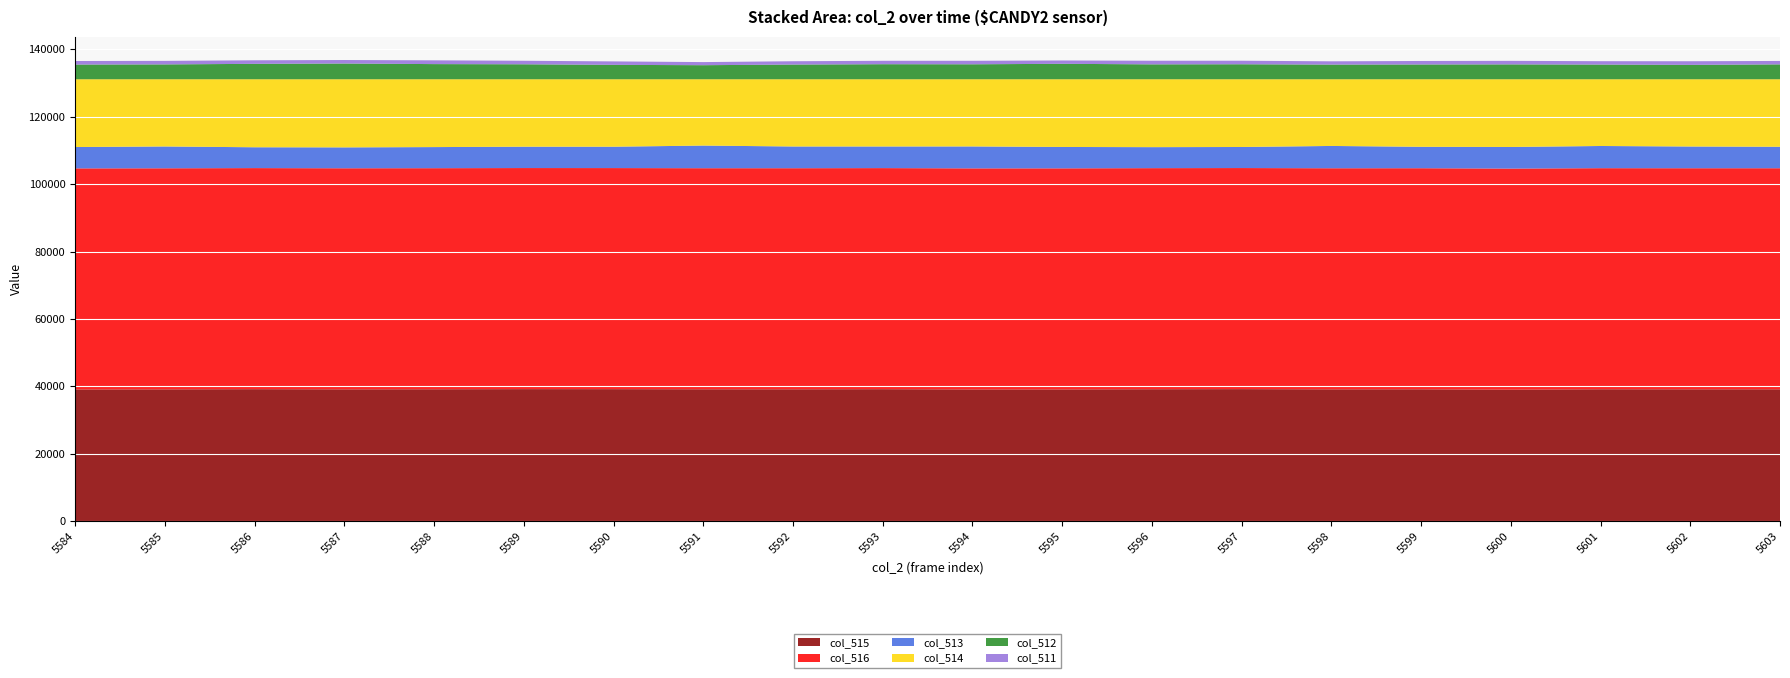

Reading left to right, extract all data points from this chart.

col_515: 5584=39111	5585=39141	5586=39198	5587=39144	5588=39170	5589=39213	5590=39205	5591=39164	5592=39161	5593=39196	5594=39115	5595=39122	5596=39181	5597=39214	5598=39148	5599=39160	5600=39054	5601=39173	5602=39154	5603=39156
col_516: 5584=65535	5585=65535	5586=65535	5587=65535	5588=65535	5589=65535	5590=65535	5591=65535	5592=65535	5593=65535	5594=65535	5595=65535	5596=65535	5597=65535	5598=65535	5599=65535	5600=65535	5601=65535	5602=65535	5603=65535
col_513: 5584=6333	5585=6468	5586=6176	5587=6194	5588=6257	5589=6327	5590=6333	5591=6711	5592=6444	5593=6409	5594=6503	5595=6341	5596=6226	5597=6241	5598=6616	5599=6349	5600=6404	5601=6579	5602=6444	5603=6364
col_514: 5584=20091	5585=19926	5586=20161	5587=20197	5588=20108	5589=19995	5590=19997	5591=19660	5592=19930	5593=19930	5594=19917	5595=20072	5596=20128	5597=20080	5598=19771	5599=20026	5600=20077	5601=19783	5602=19937	5603=20015
col_512: 5584=4357	5585=4403	5586=4566	5587=4663	5588=4491	5589=4438	5590=4265	5591=4166	5592=4355	5593=4460	5594=4436	5595=4576	5596=4417	5597=4446	5598=4346	5599=4379	5600=4407	5601=4352	5602=4258	5603=4411
col_511: 5584=1052	5585=1047	5586=1057	5587=1038	5588=1119	5589=1044	5590=1028	5591=921	5592=987	5593=1012	5594=1038	5595=994	5596=1072	5597=1047	5598=971	5599=1039	5600=1049	5601=1003	5602=1084	5603=1015